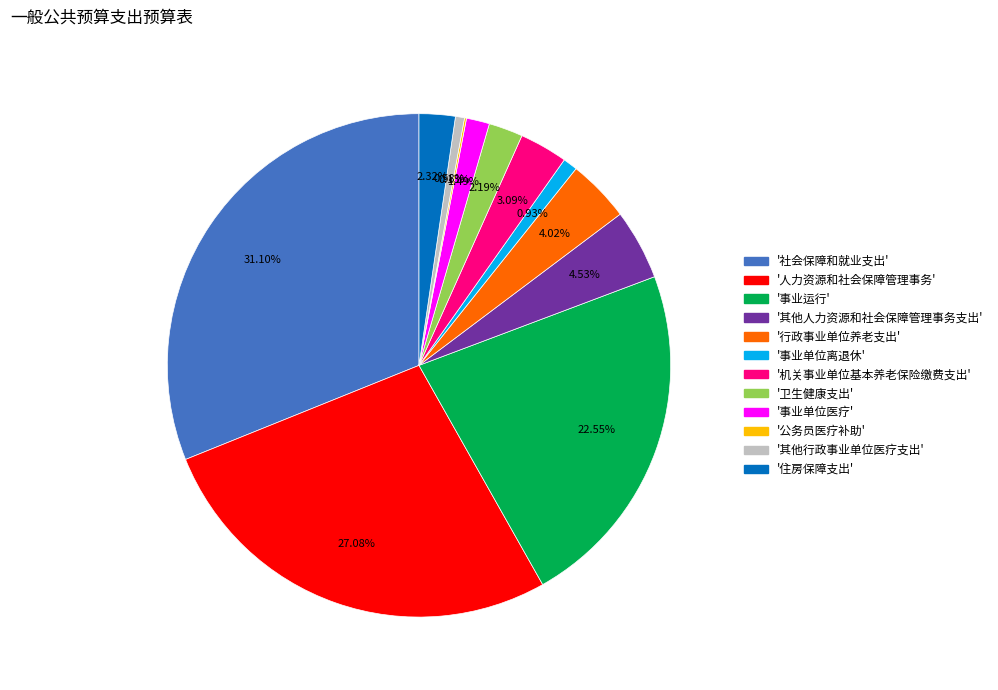

Does any single category account for the majority?

No